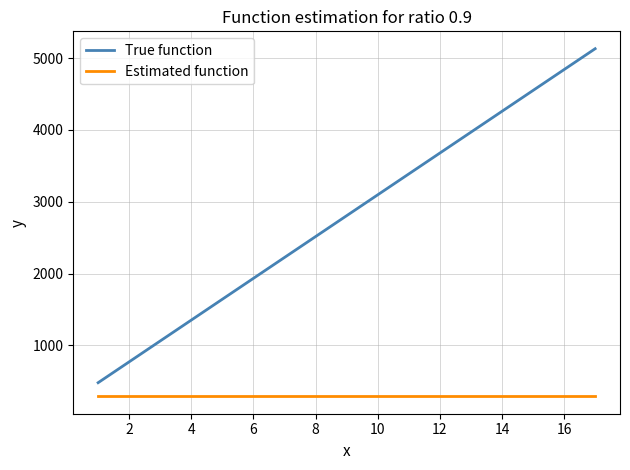

True or false: Estimated function and True function cross at least once.

False